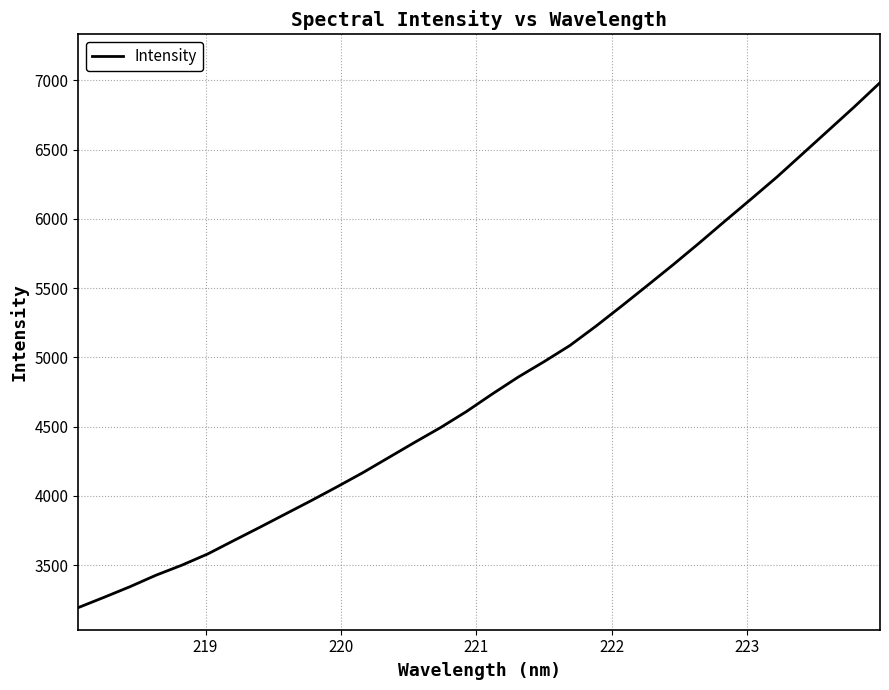

What is the smallest value displayed?

3194.0